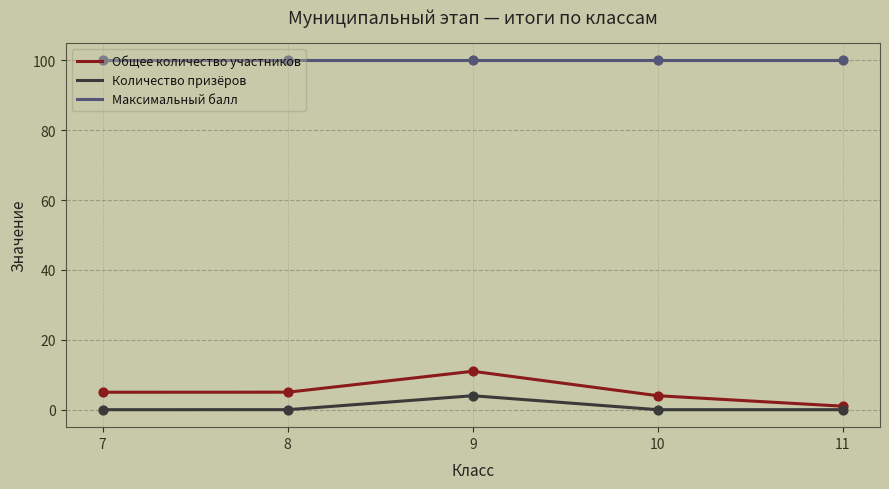

True or false: Общее количество участников and Максимальный балл intersect in this chart.

False